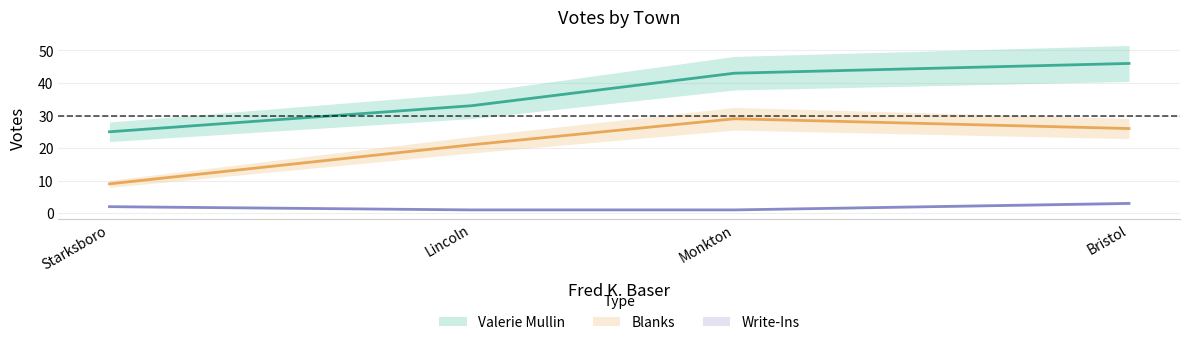

What is the difference between the maximum and second lowest values in the Write-Ins series?

2